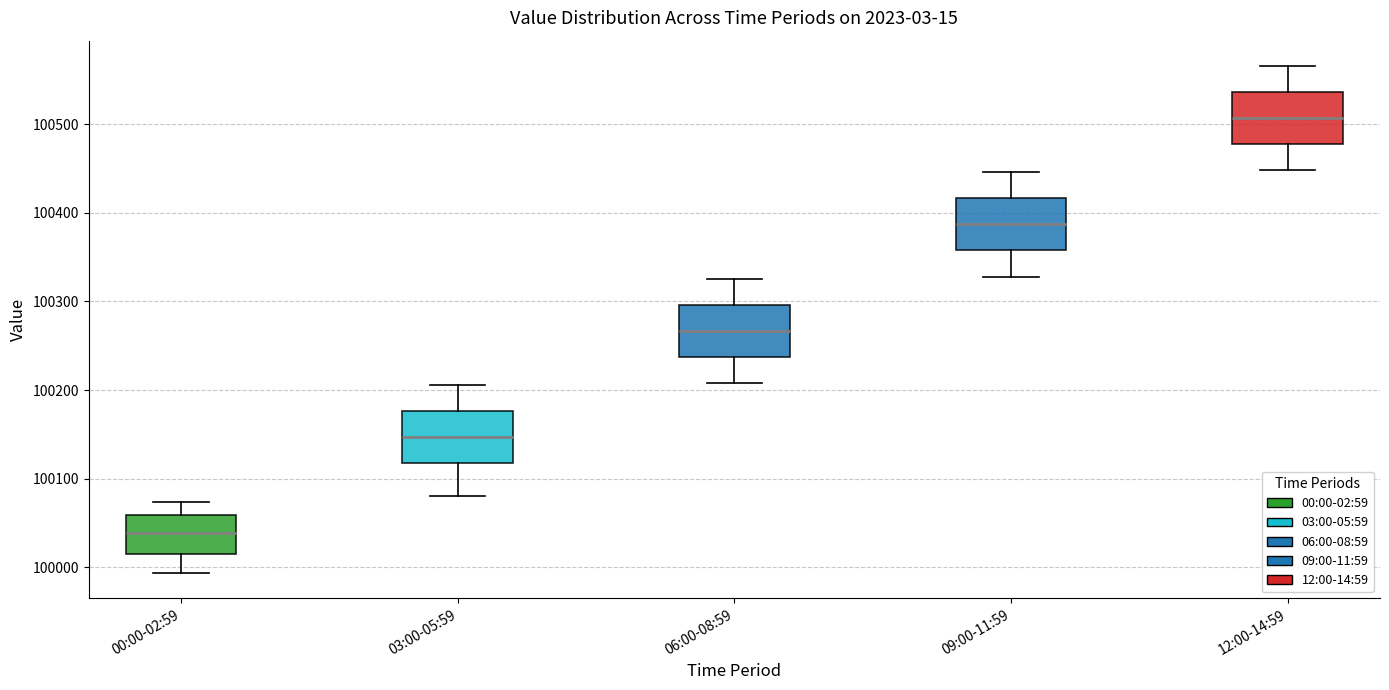

Where does the lower whisker of the box for 00:00-02:59 end on the y-axis? The values are not printed on the chart, so give them approximately, as read against the axis.

99990